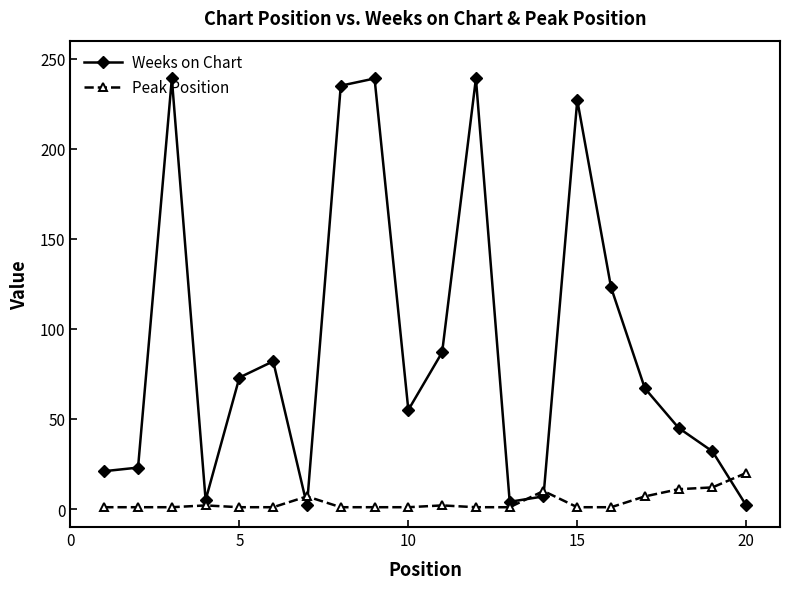

What is the difference between the second highest and second lowest values in the Peak Position series?

11